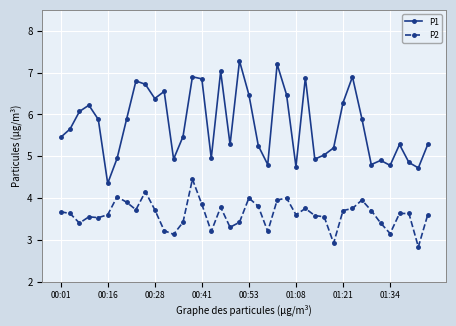

Which series has the largest total across all categories?

P1